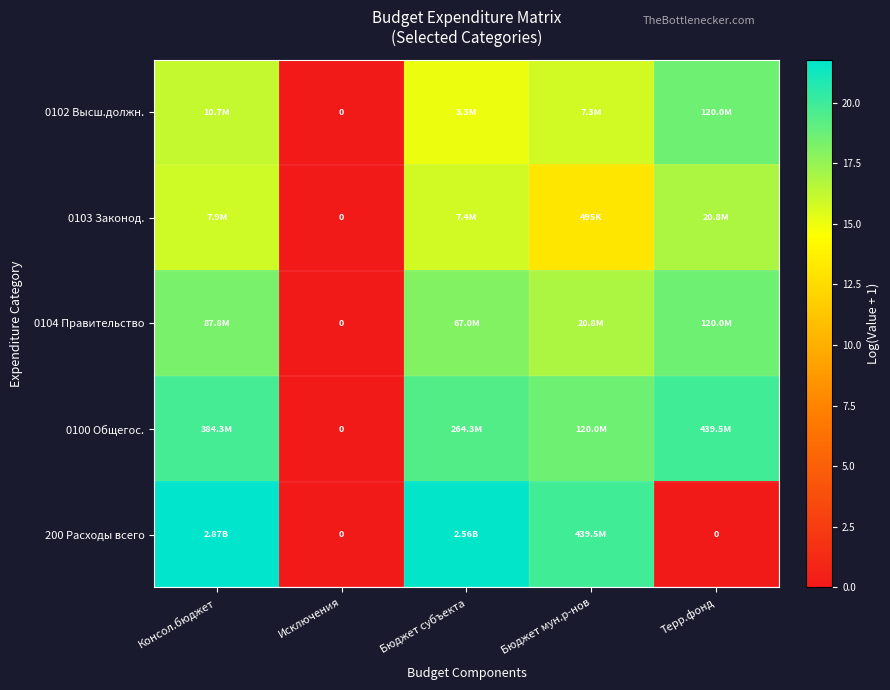

Count the number of data series in this chart.

5